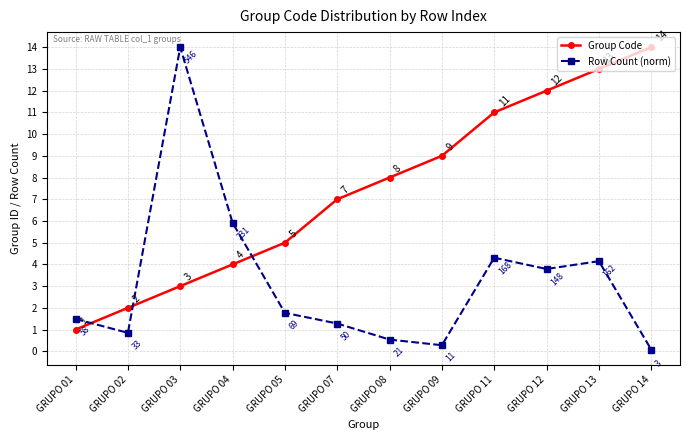

What is the highest value of the Group Code series?

14.0